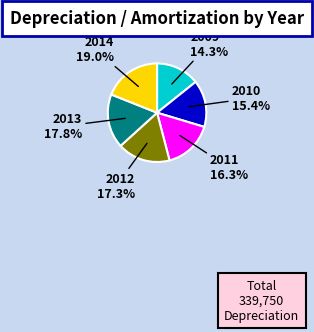

Is there a majority slice in this chart?

No